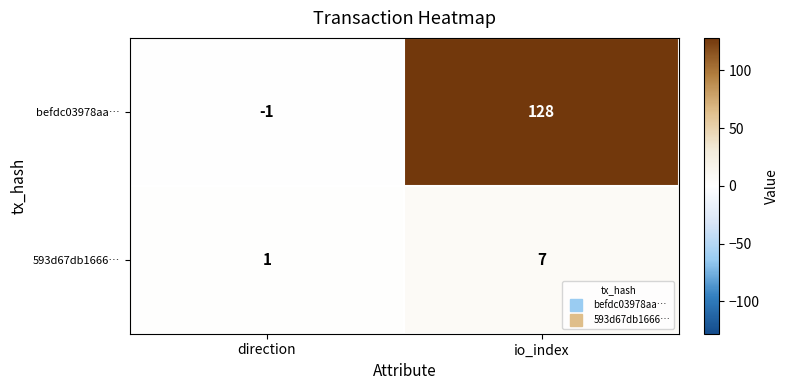

At which category does the chart reach its peak across all series?

io_index